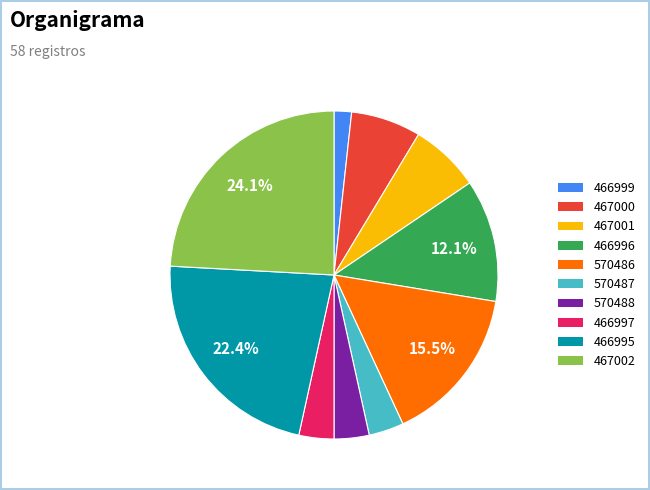

Does 466999 account for over 50% of the chart?

No